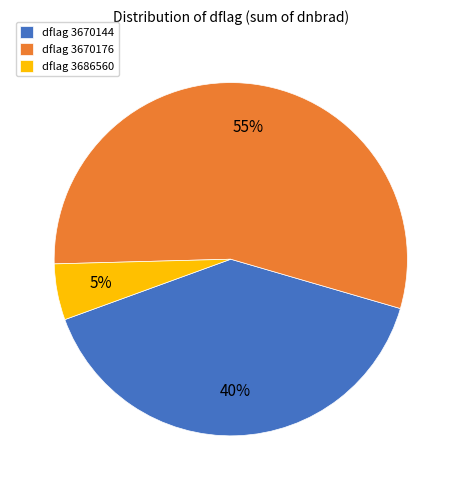

Between dflag 3670144 and dflag 3670176, which is larger?

dflag 3670176